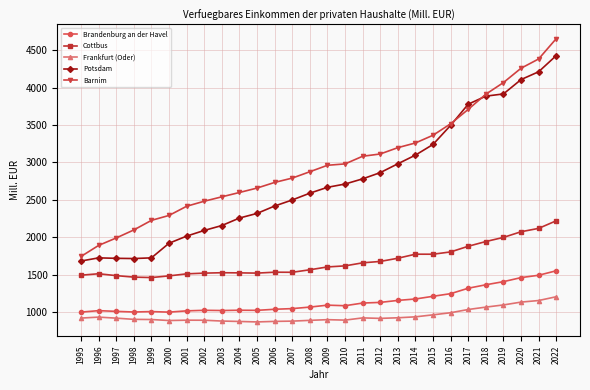

Is the value of Barnim at 1999 greater than the value of Frankfurt (Oder) at 2004?

Yes